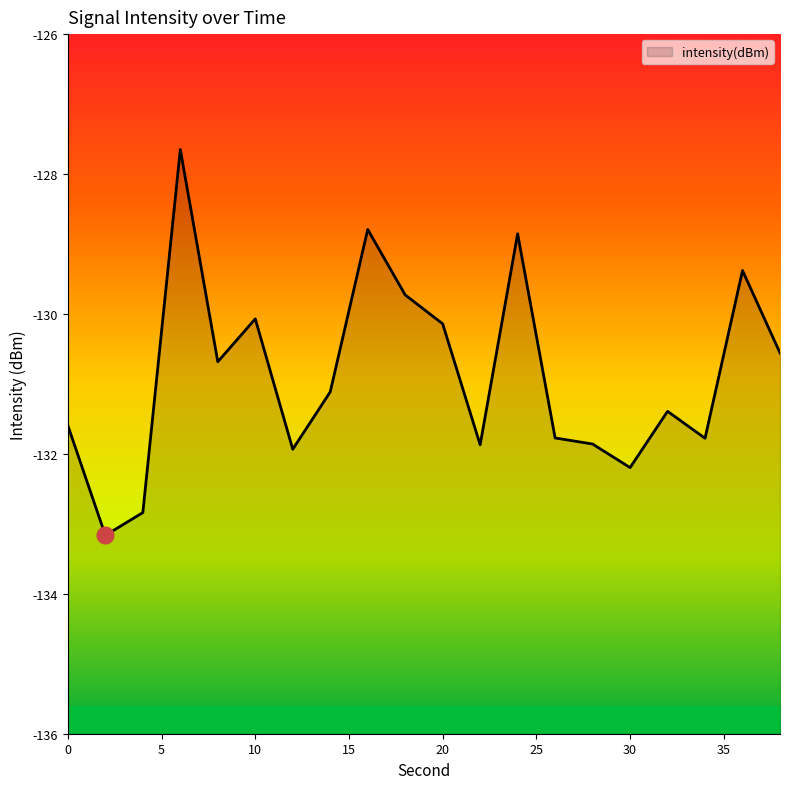

Rank the categories by value from lowest to highest.

2, 4, 30, 12, 22, 28, 34, 26, 0, 32, 14, 8, 38, 20, 10, 18, 36, 24, 16, 6